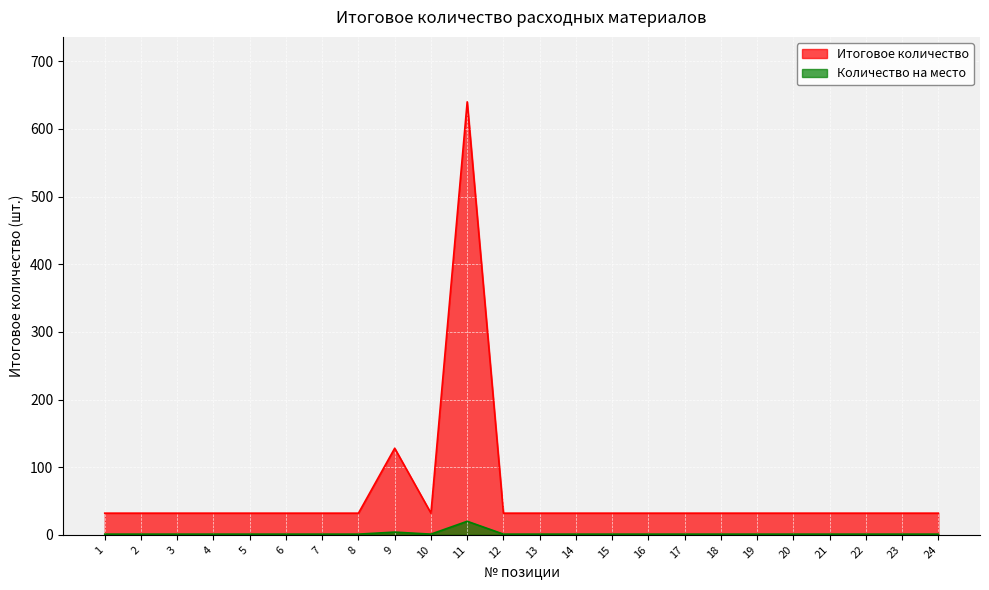

What is the value of the 7th point from the left?

32